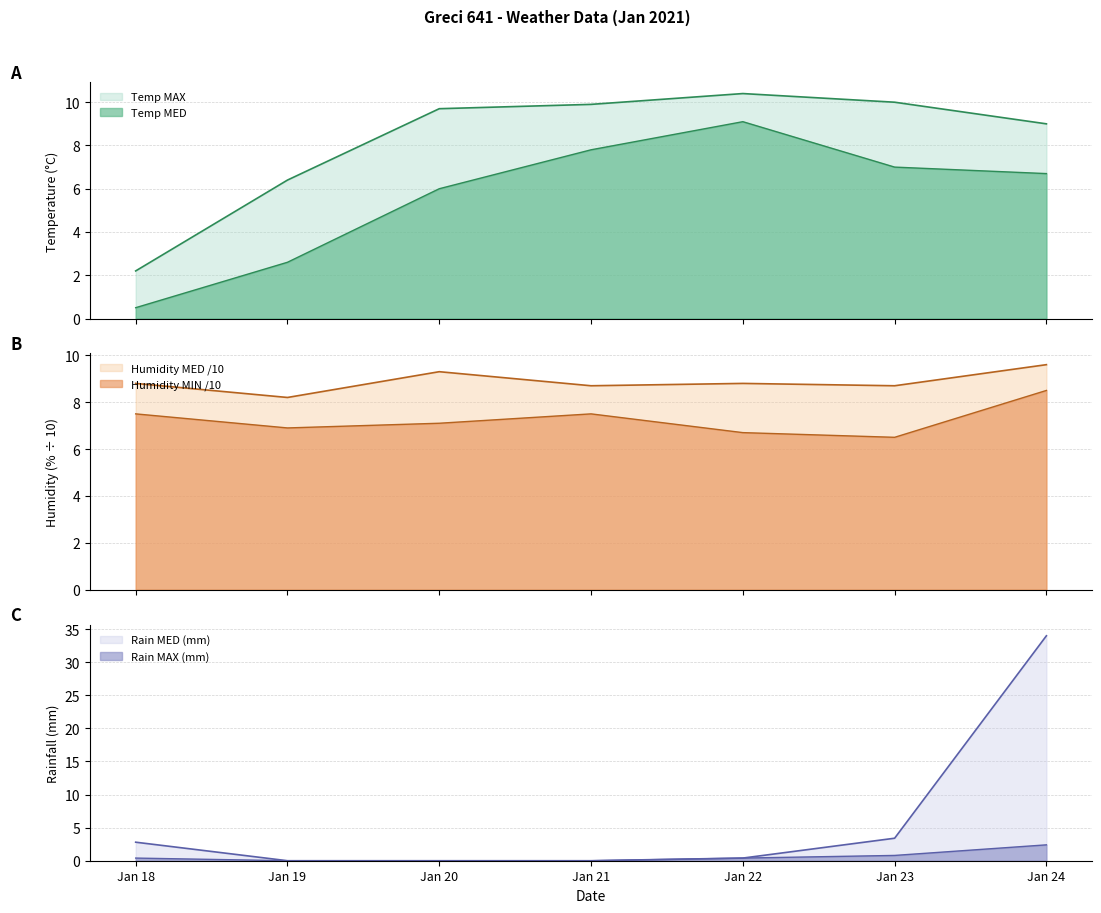

Between Jan 23 and Jan 24, which is larger?

Jan 23